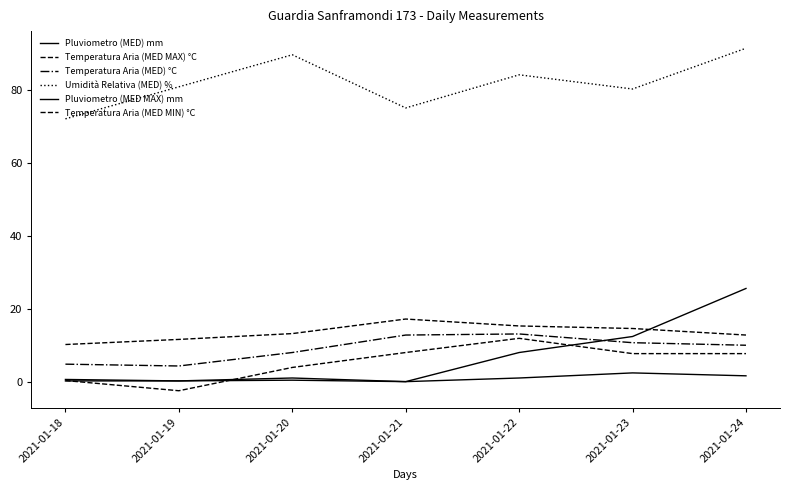

Which series changed the most between 2021-01-18 and 2021-01-23?

Pluviometro (MED MAX) mm